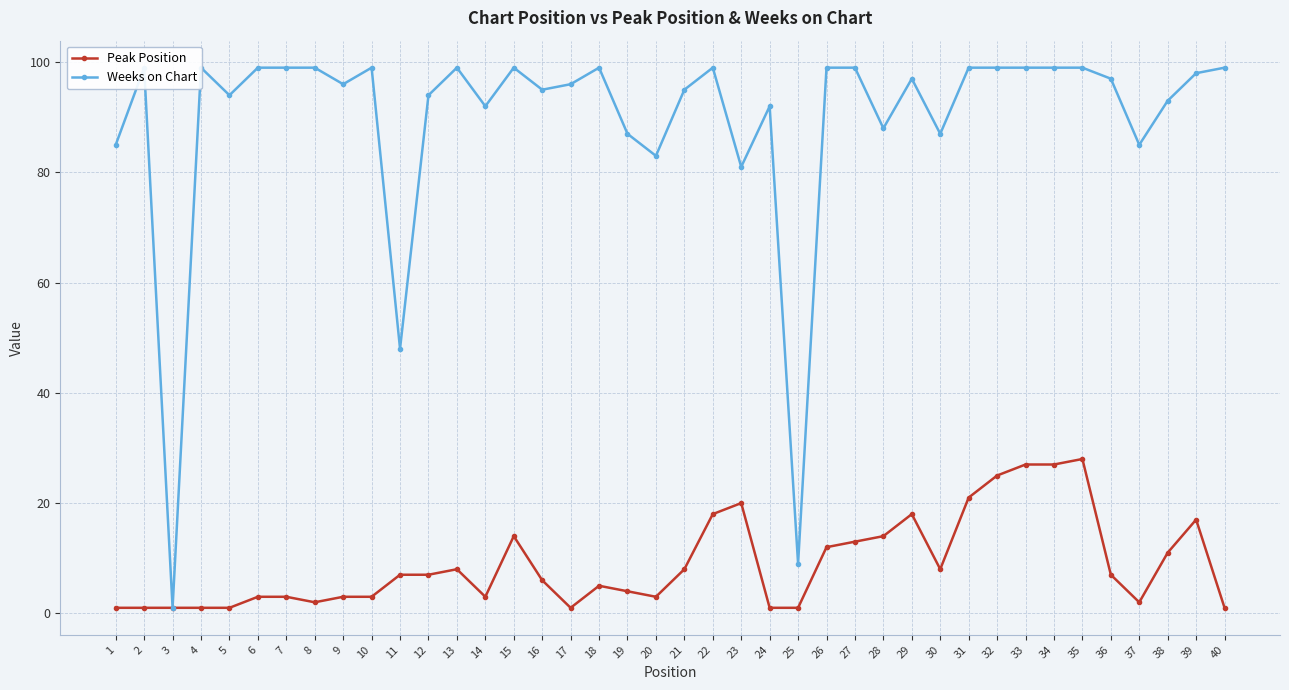

At which category does Peak Position reach its first local valley?

8